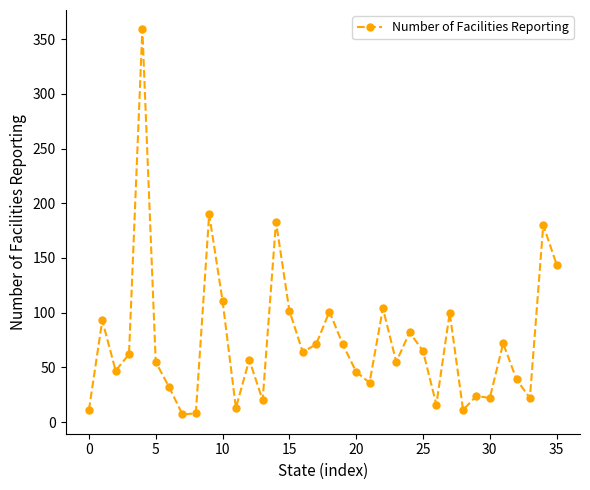

Is this an area chart (filled region under the line)?

No